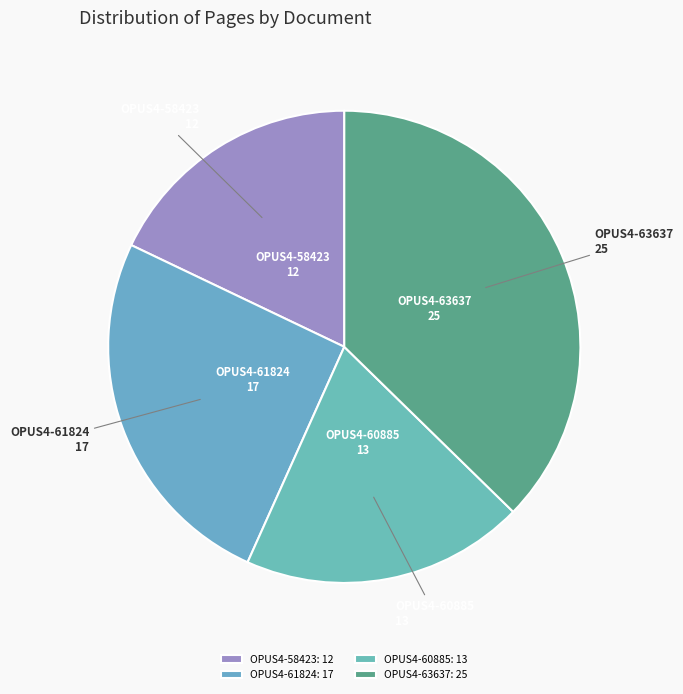

Which category has the biggest portion of the pie?

OPUS4-63637